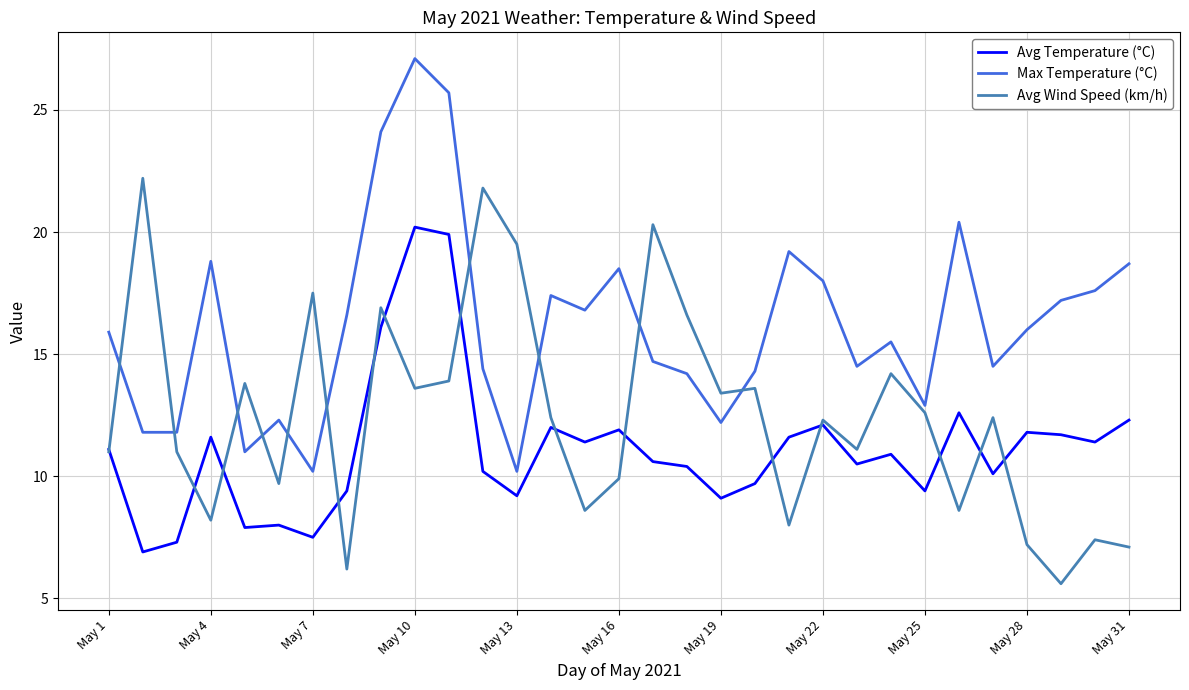

Which series ends up on top after the final intersection of Avg Wind Speed (km/h) and Max Temperature (°C)?

Max Temperature (°C)